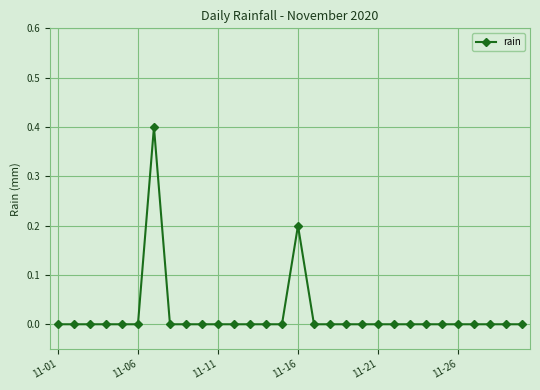

What is the difference between the maximum and minimum values?

0.4